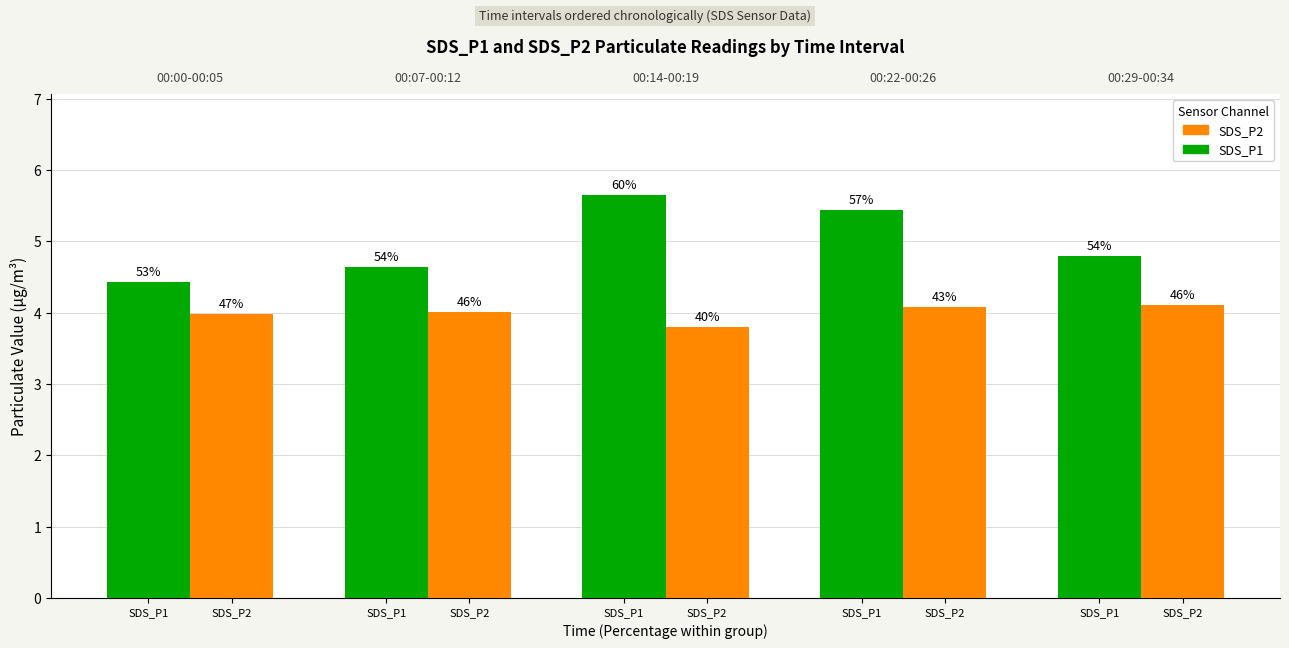

What is the minimum value shown in the chart?

3.8